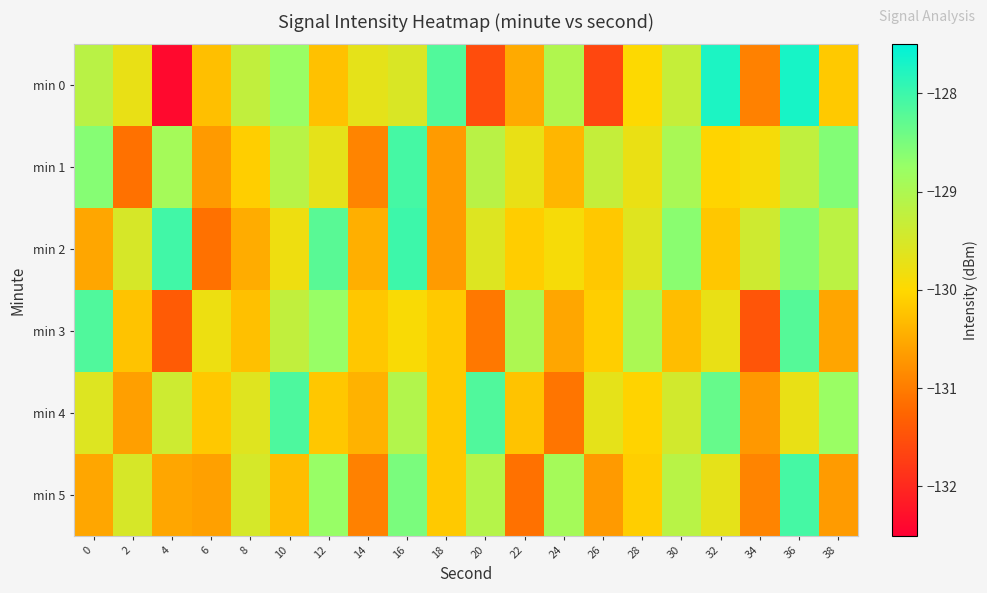

What is the maximum value shown in the chart?

-127.7